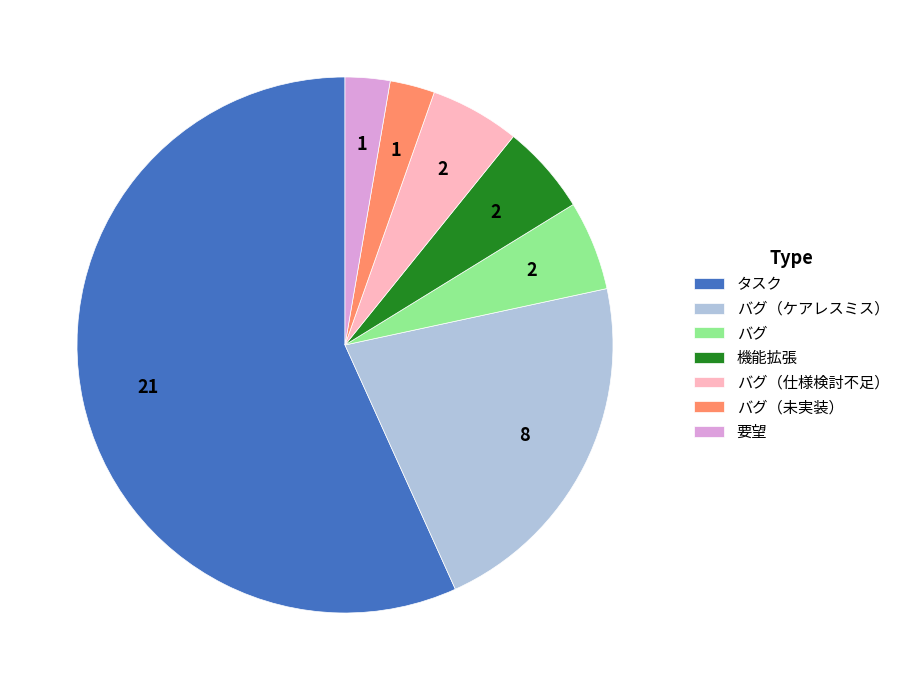

Is the sum of バグ（ケアレスミス） and バグ（未実装） greater than half?

No